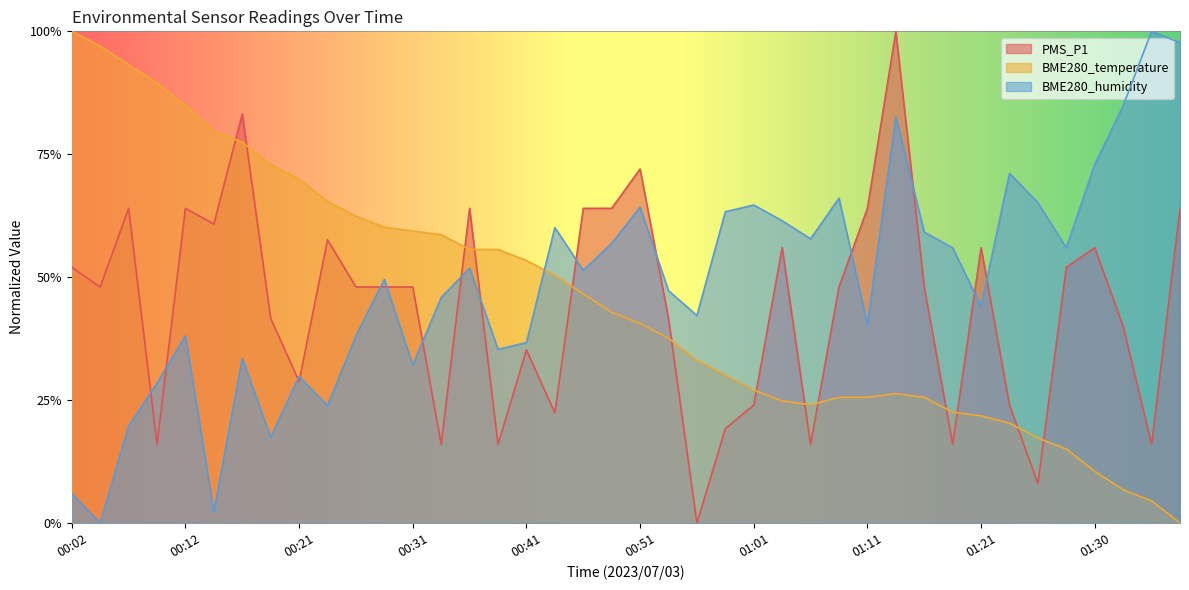

True or false: BME280_temperature has a value of 1.3 at 00:09.

False